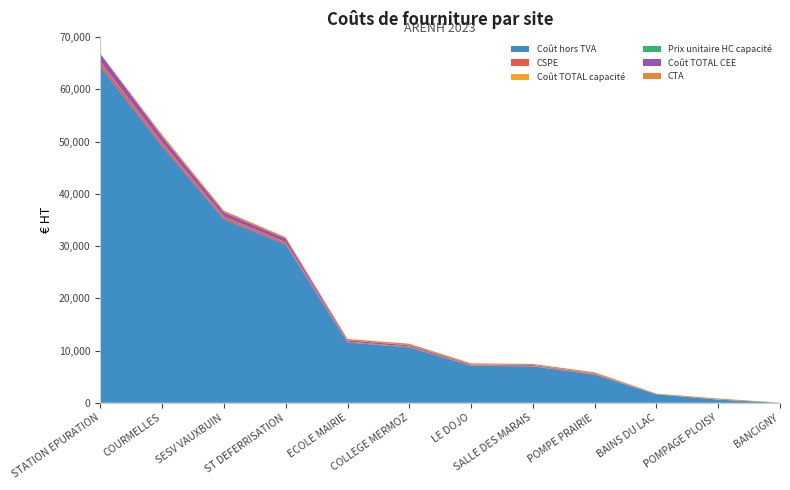

Reading left to right, what are all the values shown in this chart?

Coût hors TVA: COLLEGE MERMOZ=10617.6	LE DOJO=7082.8	SALLE DES MARAIS=6971.9	STATION EPURATION=64364.7	ECOLE MAIRIE=11540.7	SESV VAUXBUIN=35133.8	ST DEFERRISATION=30295.5	POMPE PRAIRIE=5378.1	POMPAGE PLOISY=601.4	COURMELLES=49088.7	BAINS DU LAC=1609.3	BANCIGNY=5.5
CSPE: COLLEGE MERMOZ=131.6	LE DOJO=87.8	SALLE DES MARAIS=86.4	STATION EPURATION=797.5	ECOLE MAIRIE=143.0	SESV VAUXBUIN=435.2	ST DEFERRISATION=375.3	POMPE PRAIRIE=136.8	POMPAGE PLOISY=7.5	COURMELLES=608.0	BAINS DU LAC=19.9	BANCIGNY=5.0
Coût TOTAL capacité: COLLEGE MERMOZ=8.7	LE DOJO=5.1	SALLE DES MARAIS=4.5	STATION EPURATION=58.6	ECOLE MAIRIE=8.1	SESV VAUXBUIN=43.0	ST DEFERRISATION=32.4	POMPE PRAIRIE=4.0	POMPAGE PLOISY=0.4	COURMELLES=63.6	BAINS DU LAC=1.0	BANCIGNY=0.9
Prix unitaire HC capacité: COLLEGE MERMOZ=0.1	LE DOJO=0.1	SALLE DES MARAIS=0.1	STATION EPURATION=0.1	ECOLE MAIRIE=0.1	SESV VAUXBUIN=0.1	ST DEFERRISATION=0.1	POMPE PRAIRIE=0.1	POMPAGE PLOISY=0.1	COURMELLES=0.1	BAINS DU LAC=0.1	BANCIGNY=0.1
Coût TOTAL CEE: COLLEGE MERMOZ=249.5	LE DOJO=166.4	SALLE DES MARAIS=163.8	STATION EPURATION=1512.1	ECOLE MAIRIE=271.2	SESV VAUXBUIN=825.1	ST DEFERRISATION=711.6	POMPE PRAIRIE=126.4	POMPAGE PLOISY=14.1	COURMELLES=1152.8	BAINS DU LAC=37.8	BANCIGNY=4.6
CTA: COLLEGE MERMOZ=298.9	LE DOJO=212.1	SALLE DES MARAIS=212.1	STATION EPURATION=94.0	ECOLE MAIRIE=262.7	SESV VAUXBUIN=313.3	ST DEFERRISATION=261.9	POMPE PRAIRIE=187.0	POMPAGE PLOISY=198.0	COURMELLES=372.2	BAINS DU LAC=94.0	BANCIGNY=11.5